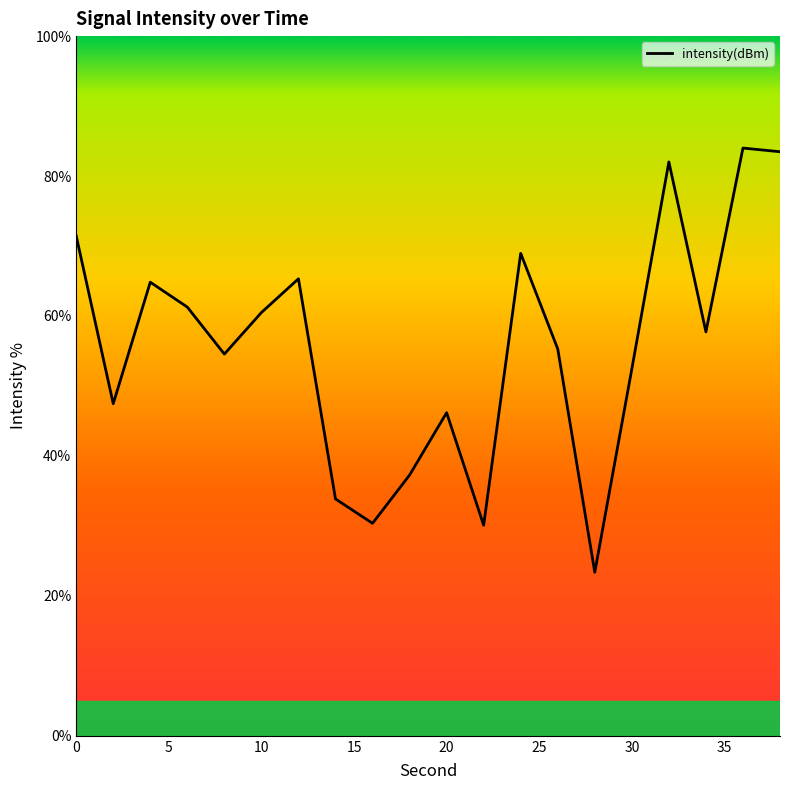

Does the chart have visible grid lines?

No